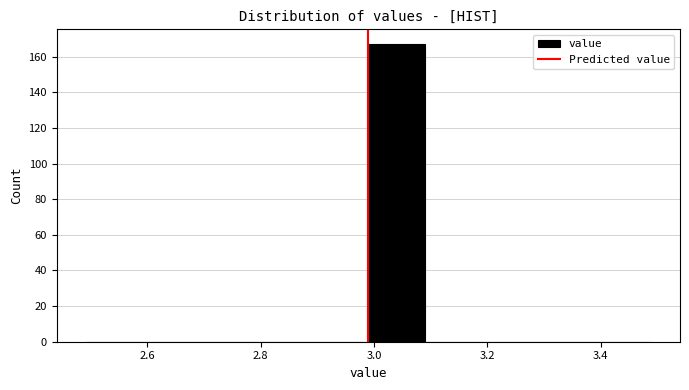

Reading left to right, list every bar in this chart as the range it spans on the x-axis followed by its height. Neither the bar edges nor the heights are printed on the chart, so give them approximately, as read against the axes.

2.49 to 2.59: 0
2.59 to 2.69: 0
2.69 to 2.79: 0
2.79 to 2.89: 0
2.89 to 2.99: 0
2.99 to 3.09: 168
3.09 to 3.19: 0
3.19 to 3.29: 0
3.29 to 3.39: 0
3.39 to 3.49: 0